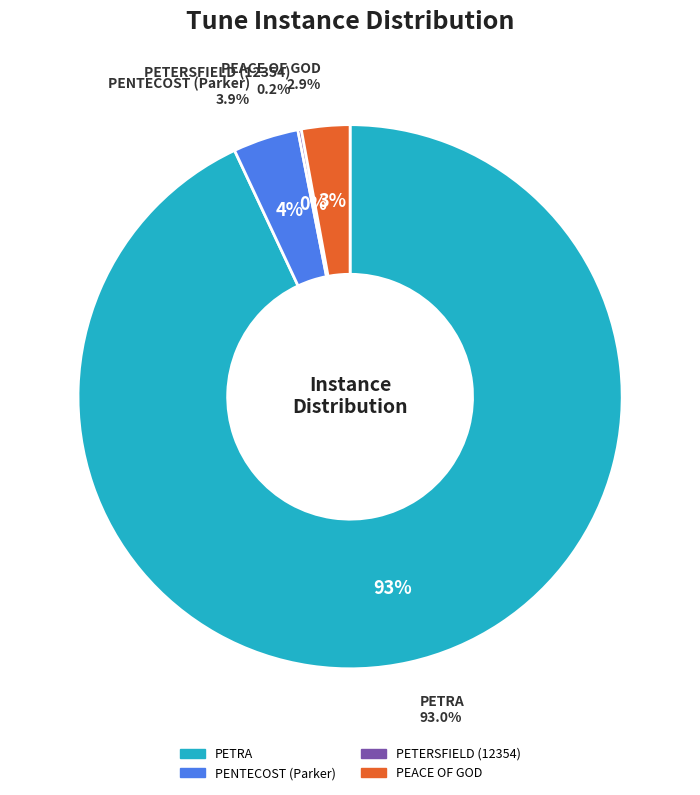

Is there any slice that represents more than half of the pie?

Yes